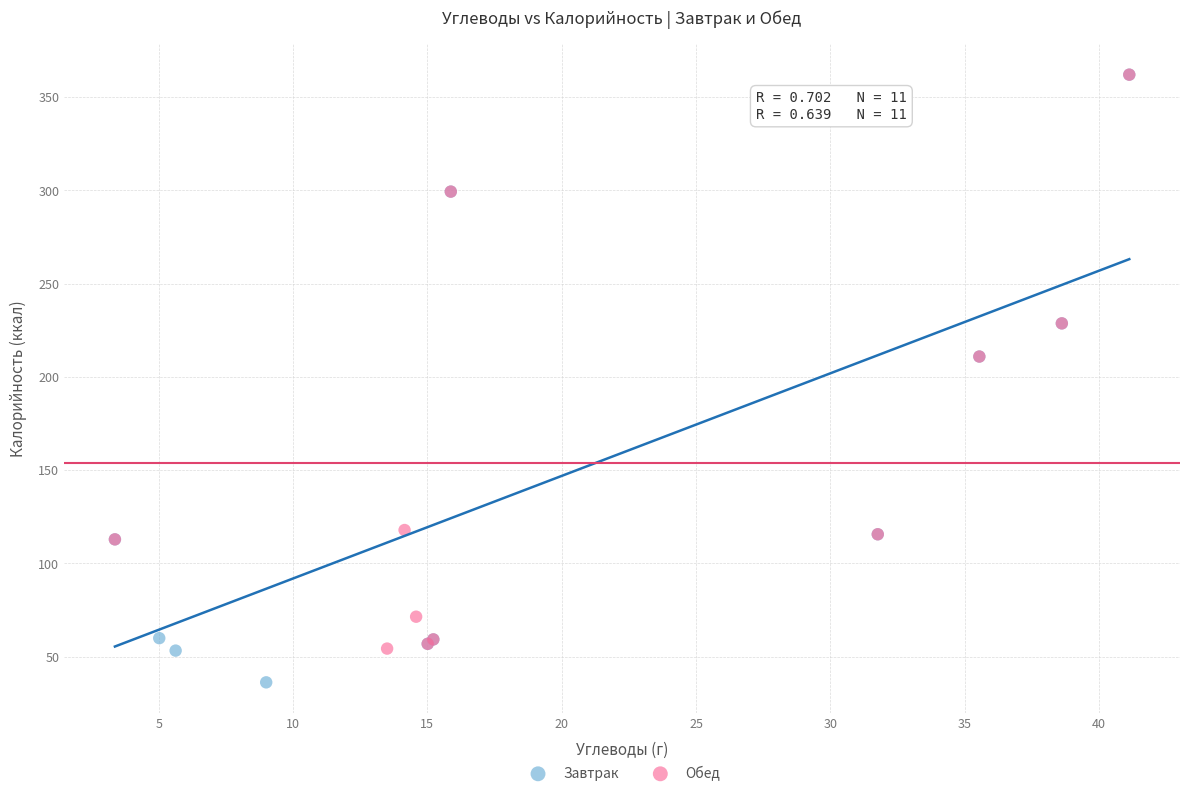

Which series contains the lowest Y value?

Завтрак